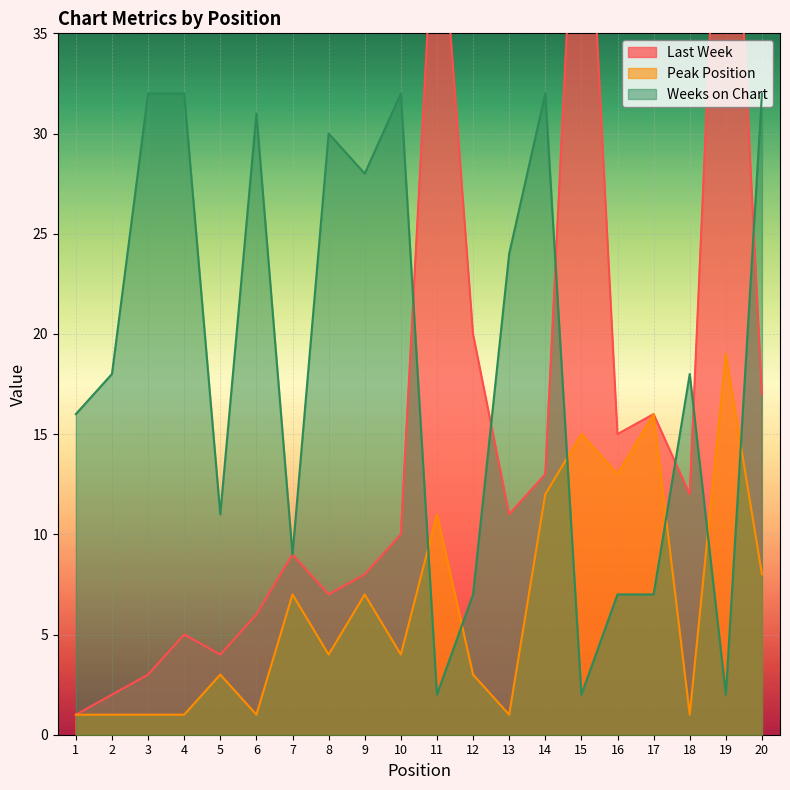

True or false: Peak Position has a value of 16 at 17.

True